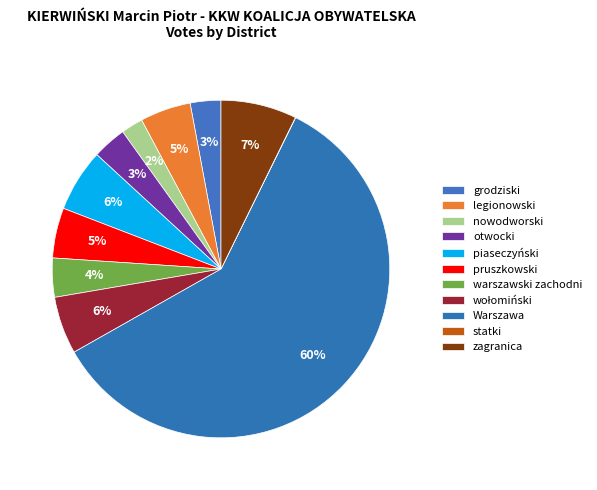

Which slice is the smallest?

statki